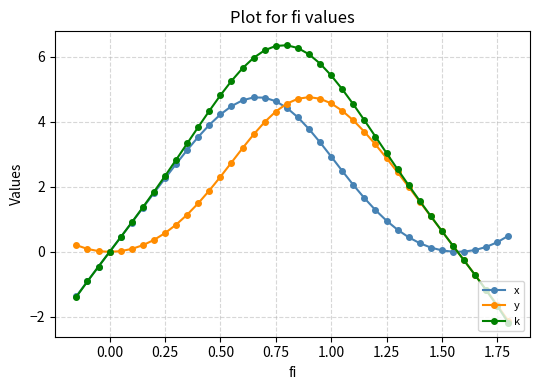

What is the maximum value for y?

4.8